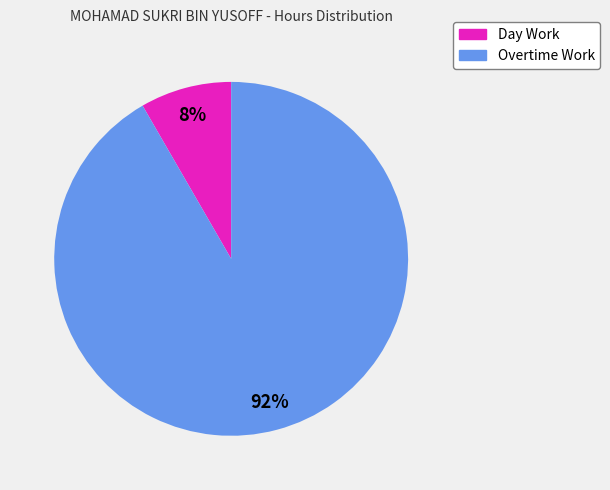

Combined, do Day Work and Overtime Work account for over 50%?

Yes